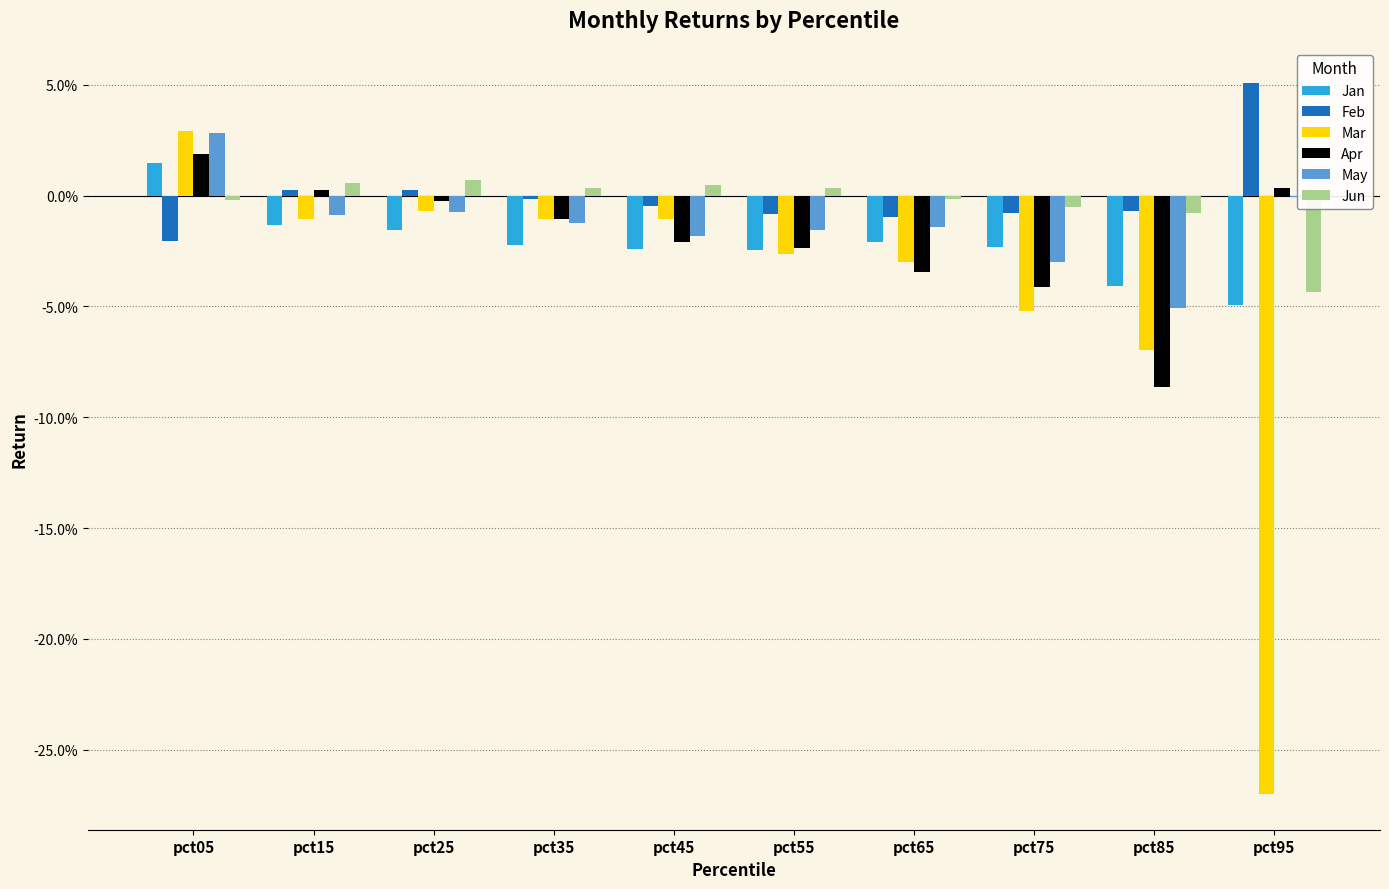

Are the bars grouped side by side (vs. stacked)?

Yes